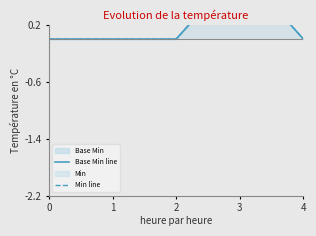

Reading left to right, list all the values displayed in this chart.

Base Min line: 0	0	0	1	0
Min line: 0	0	0	1	0